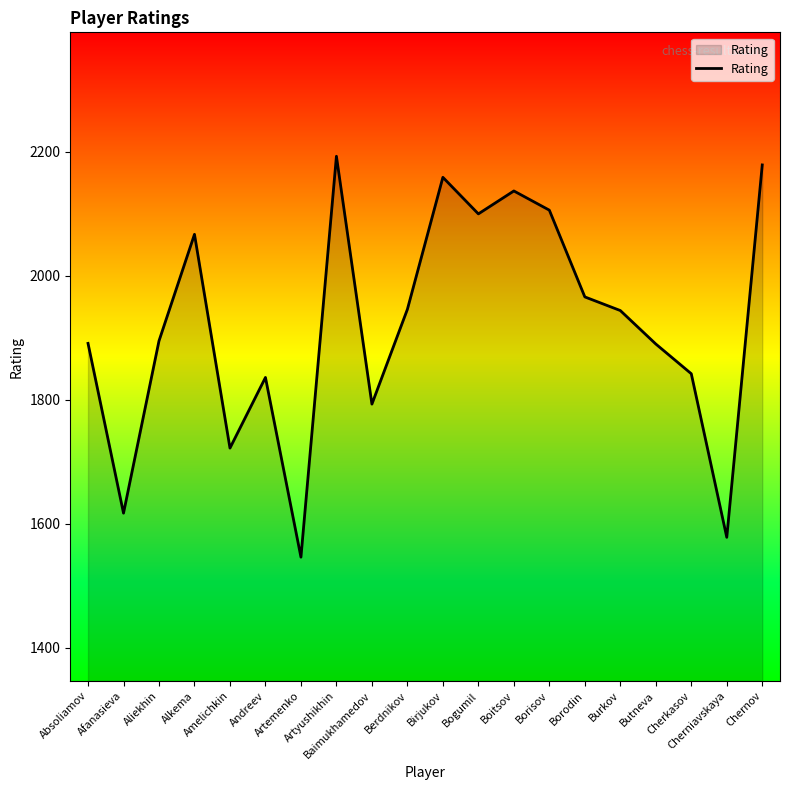

What is the sum of the values at Boitsov and Cherniavskaya?

3715